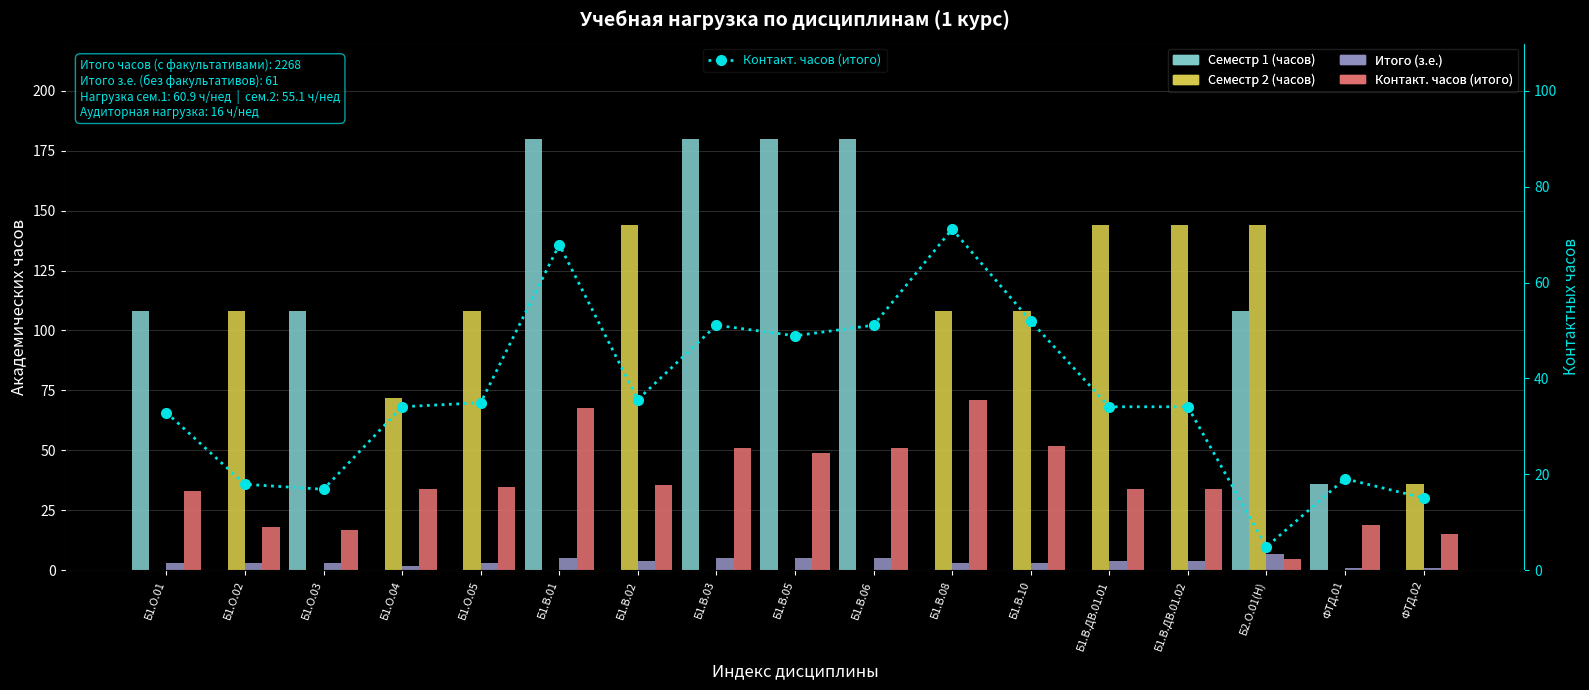

What value does the Семестр 1 (часов) series have at ФТД.01?

36.0